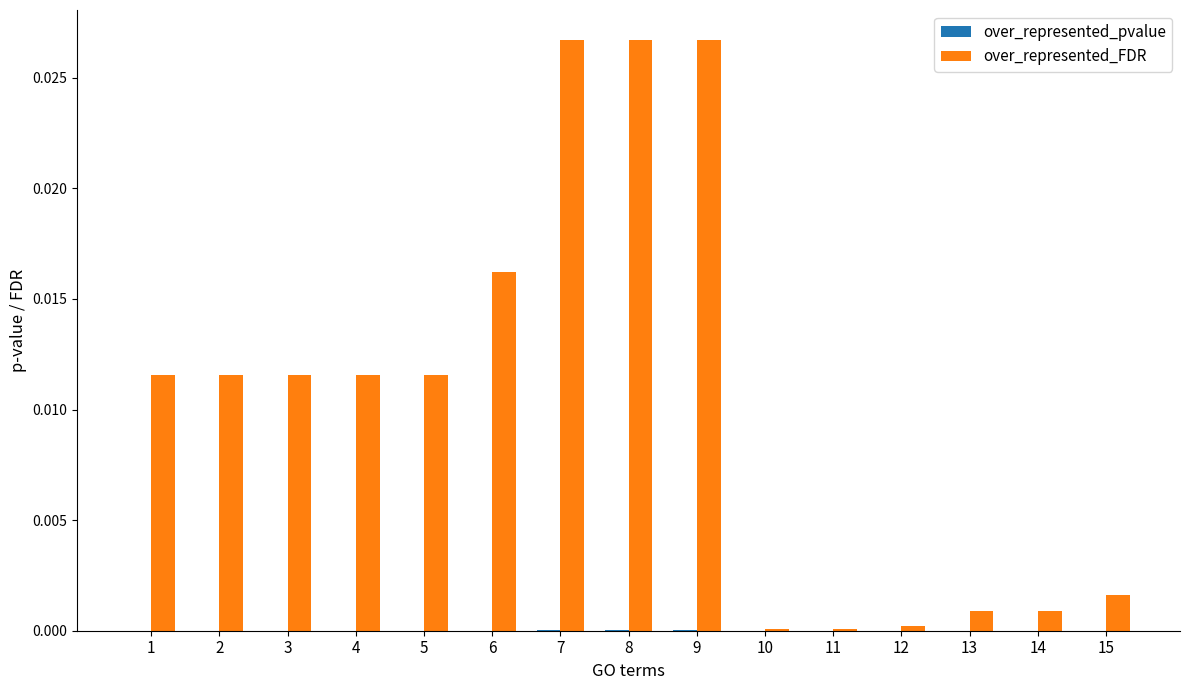

Which series changed the most between 3 and 10?

over_represented_FDR